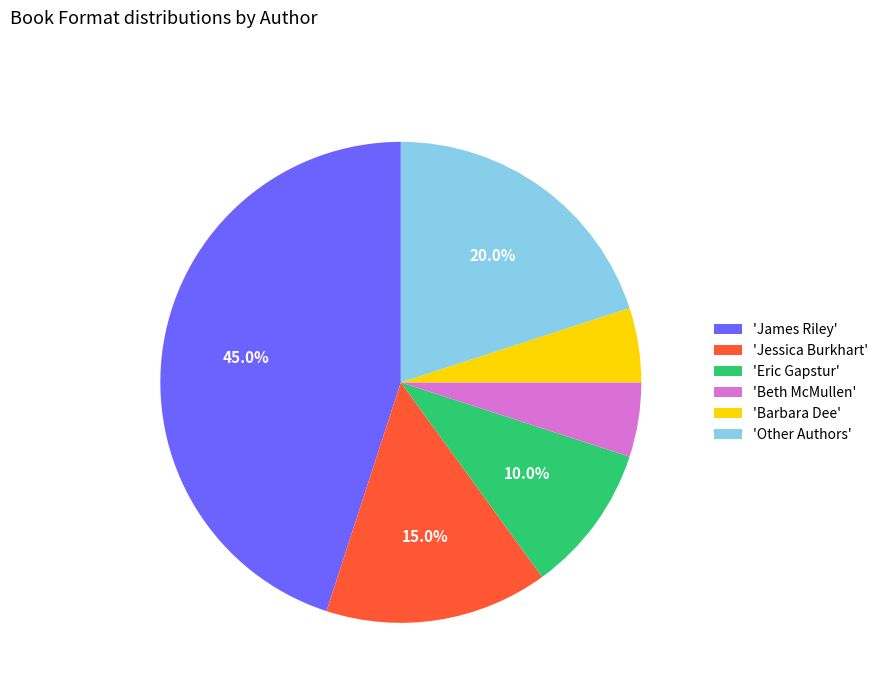

To the nearest percent, what is the difference between the largest and smallest slice percentages?

40%